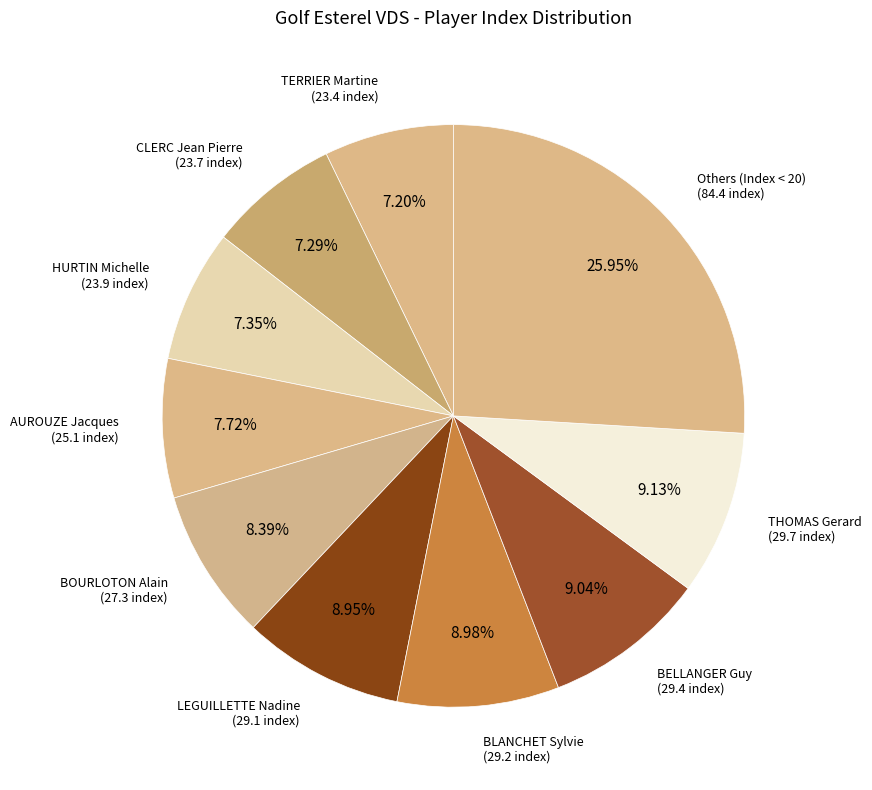

How many segments does this pie chart have?

10